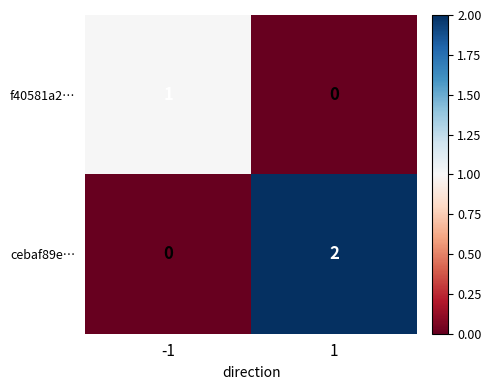

Which series has the widest spread of values?

cebaf89e…